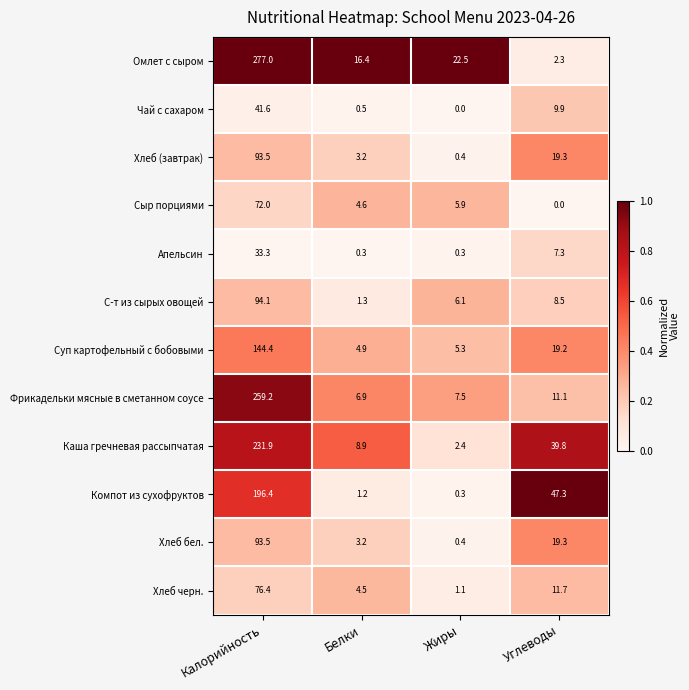

Which series has the largest total across all categories?

Омлет с сыром